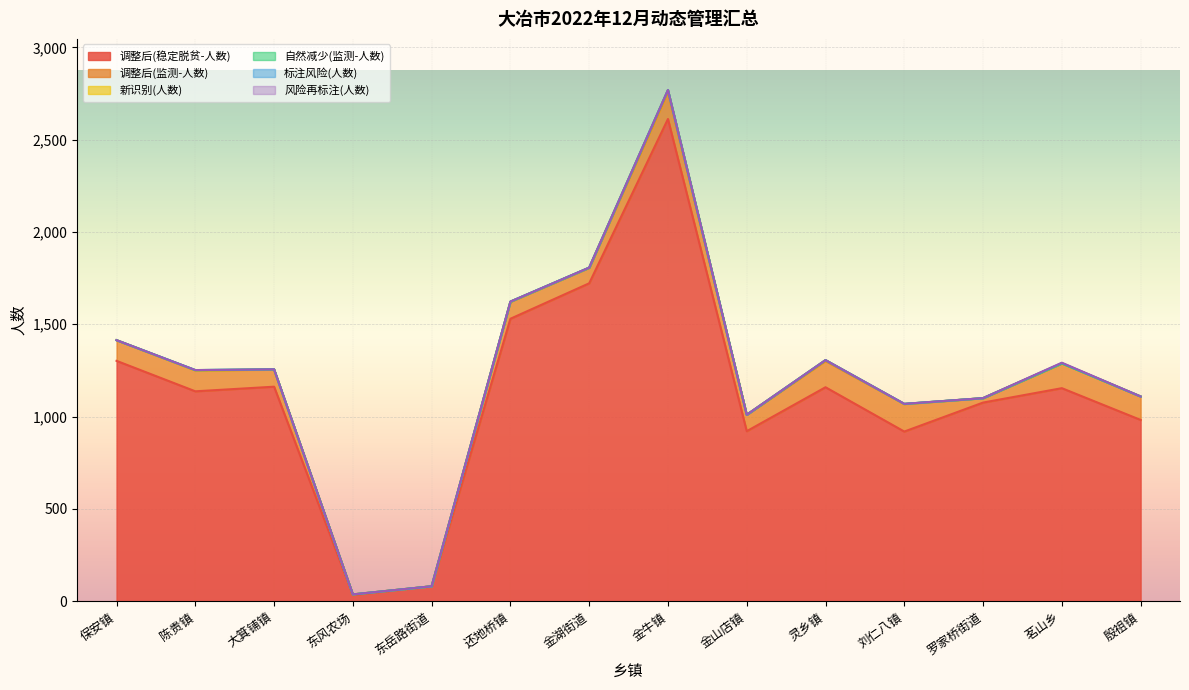

True or false: 调整后(监测-人数) and 自然减少(监测-人数) cross at least once.

False